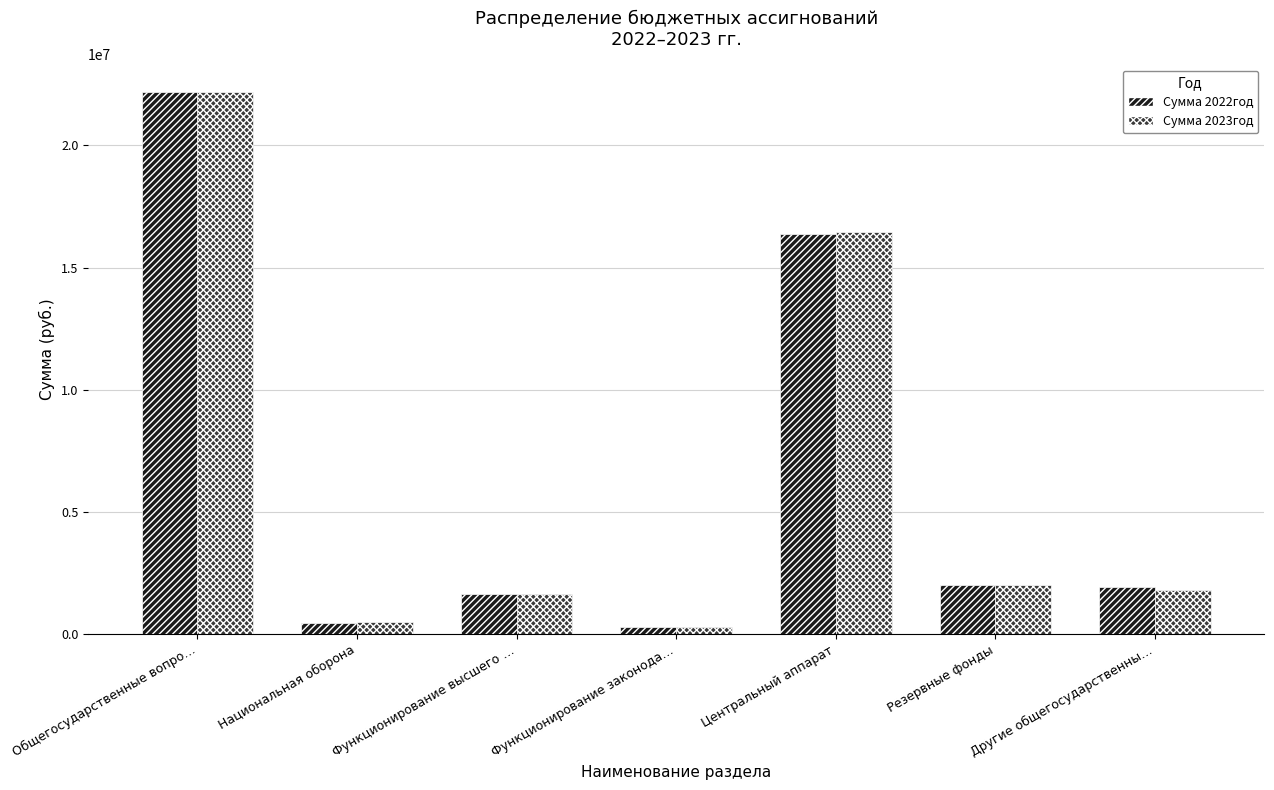

How many values in the Сумма 2023год series are below 1816666?

3